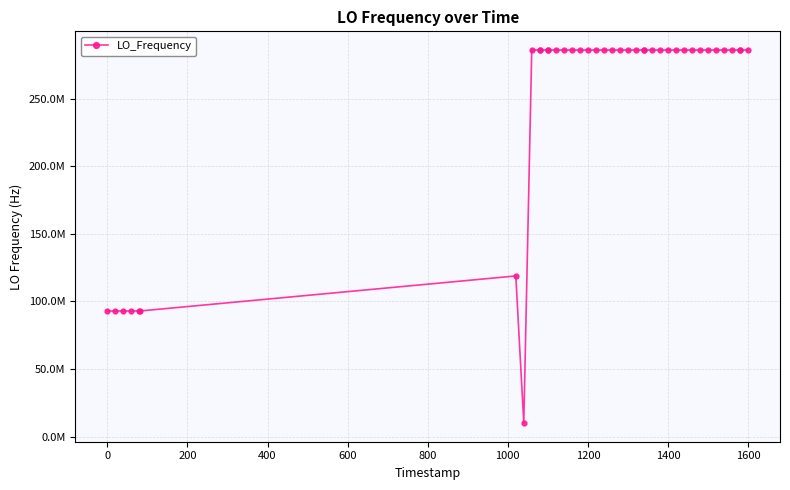

Is this an area chart (filled region under the line)?

No